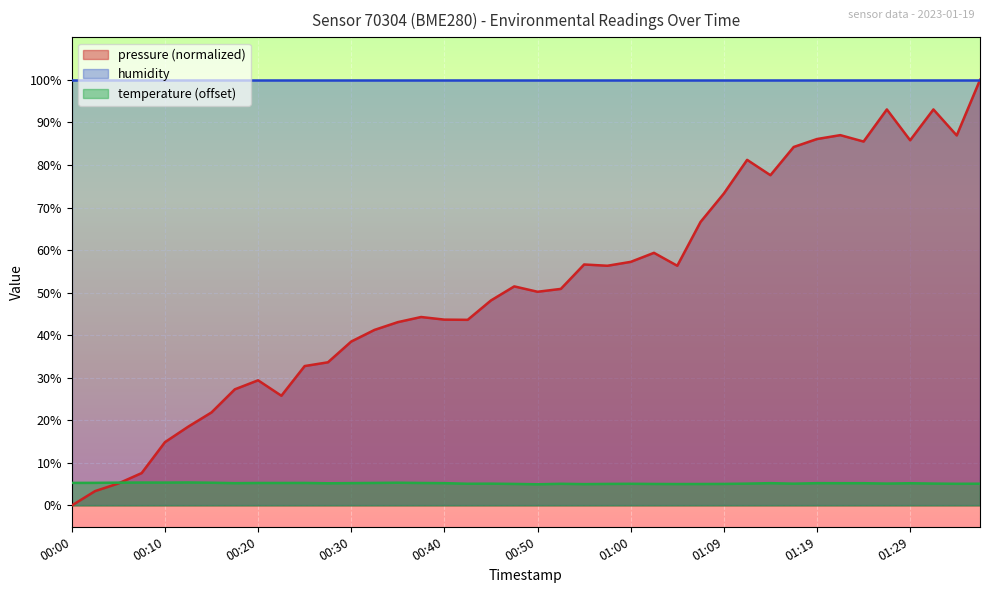

What is the difference between the second highest and minimum values in the temperature series?

0.4